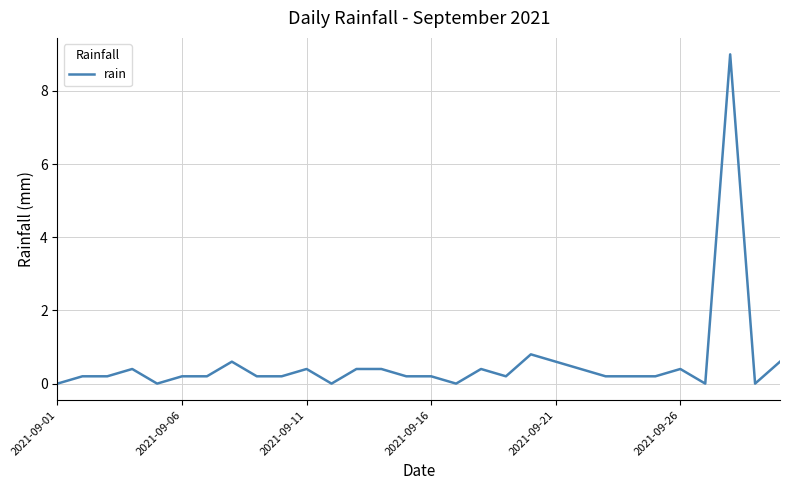

What is the maximum value shown in the chart?

9.0